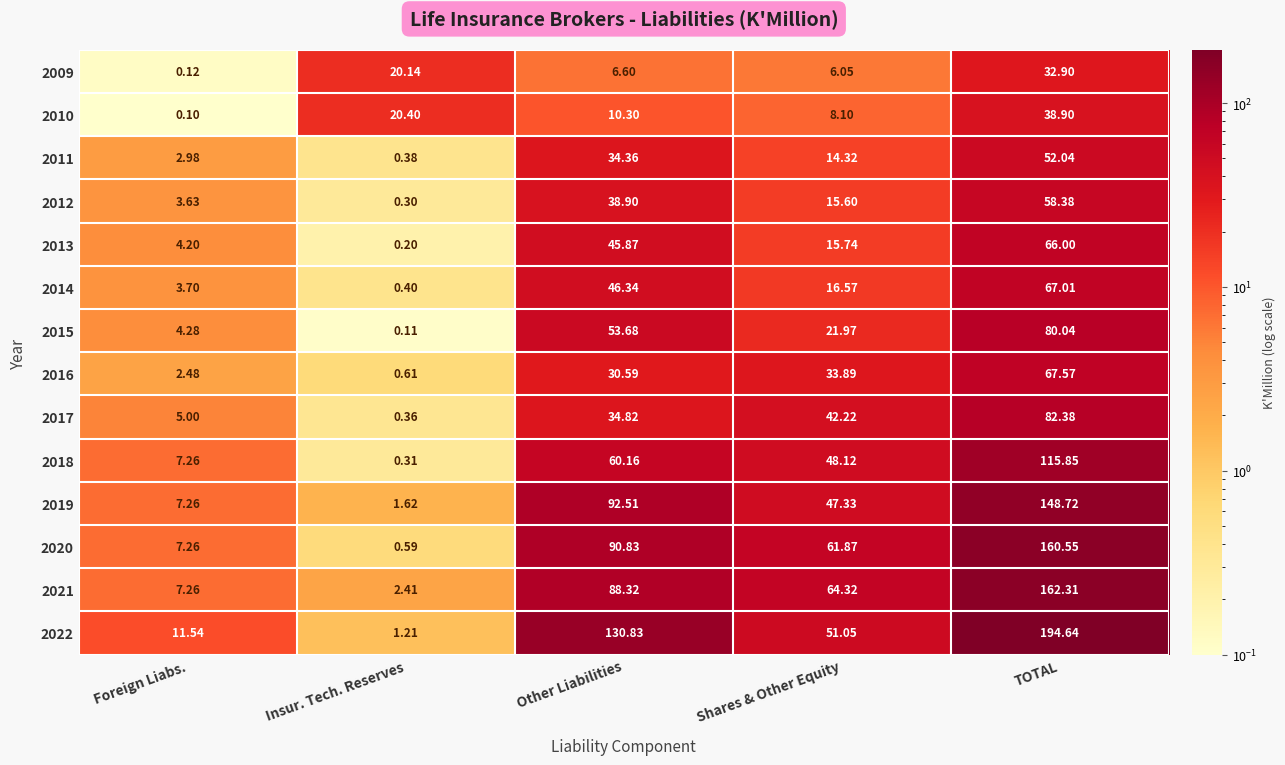

List the series in order of their peak value, lowest first.

2009, 2010, 2011, 2012, 2013, 2014, 2016, 2015, 2017, 2018, 2019, 2020, 2021, 2022